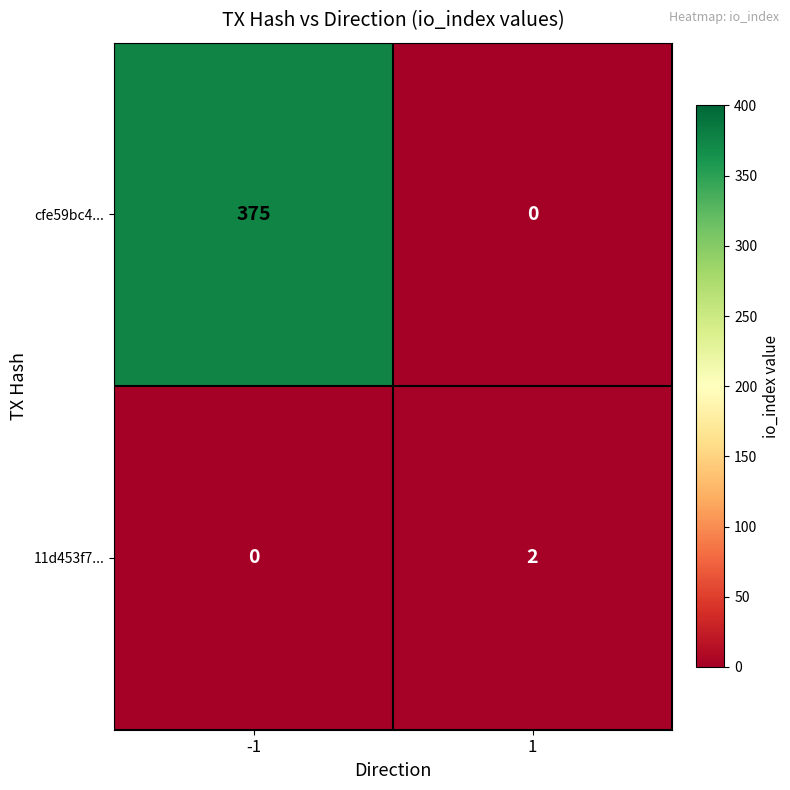

Count the number of categories in the chart.

2